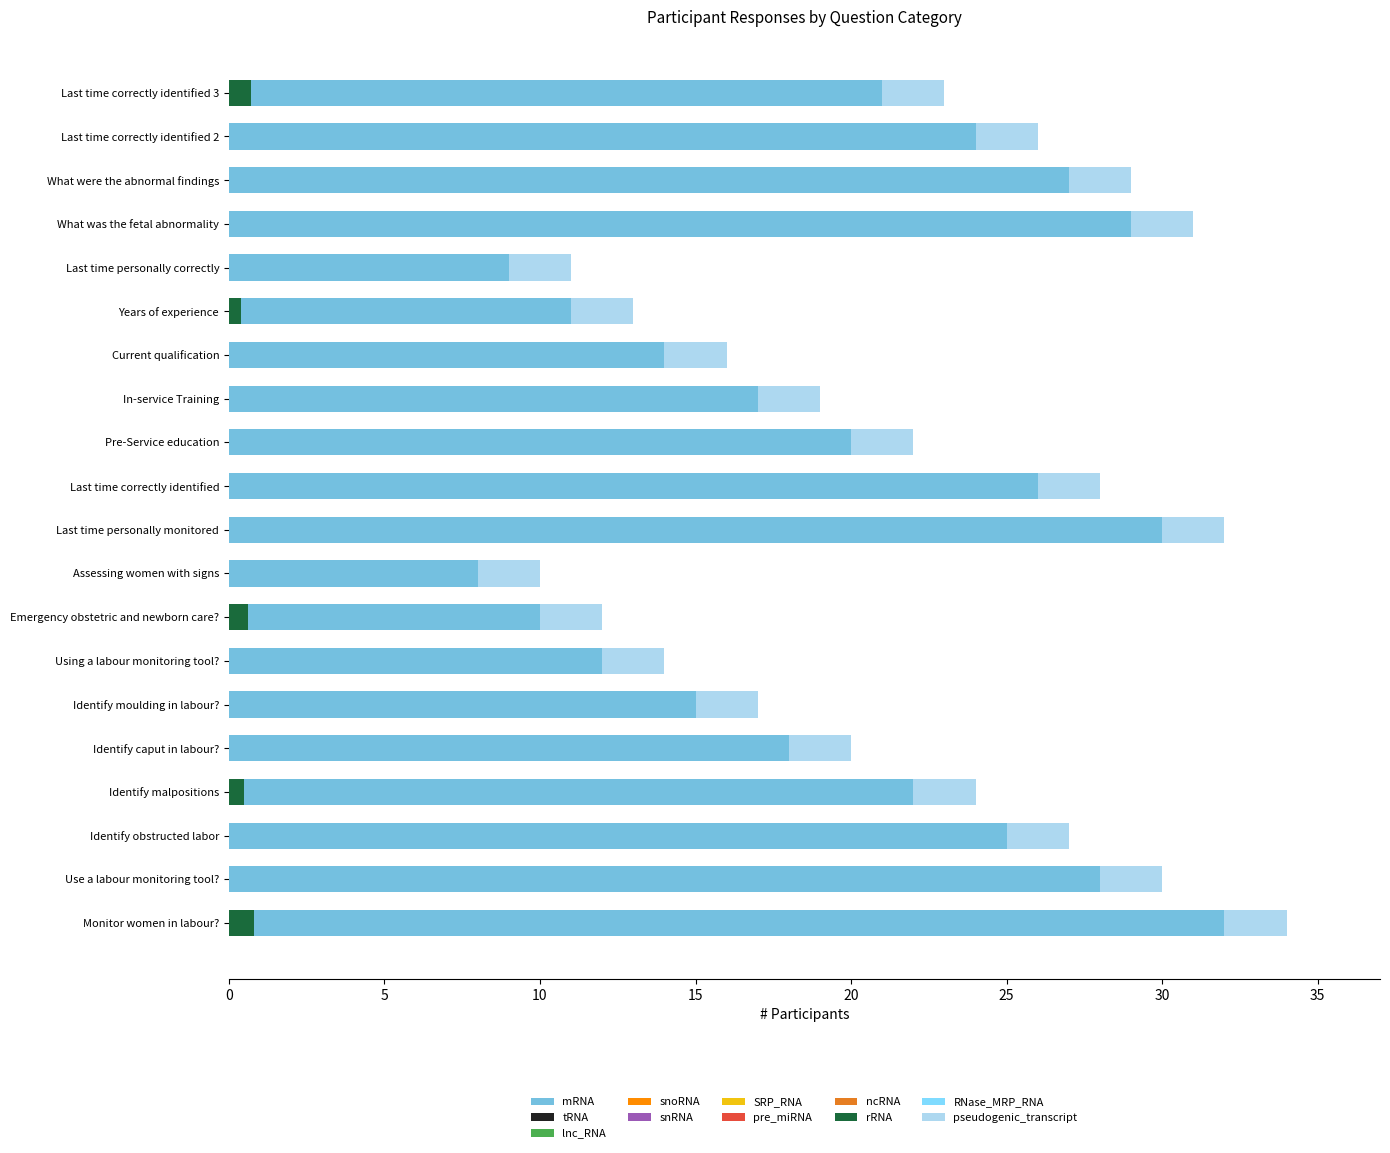

What is the greatest value displayed?

32.0